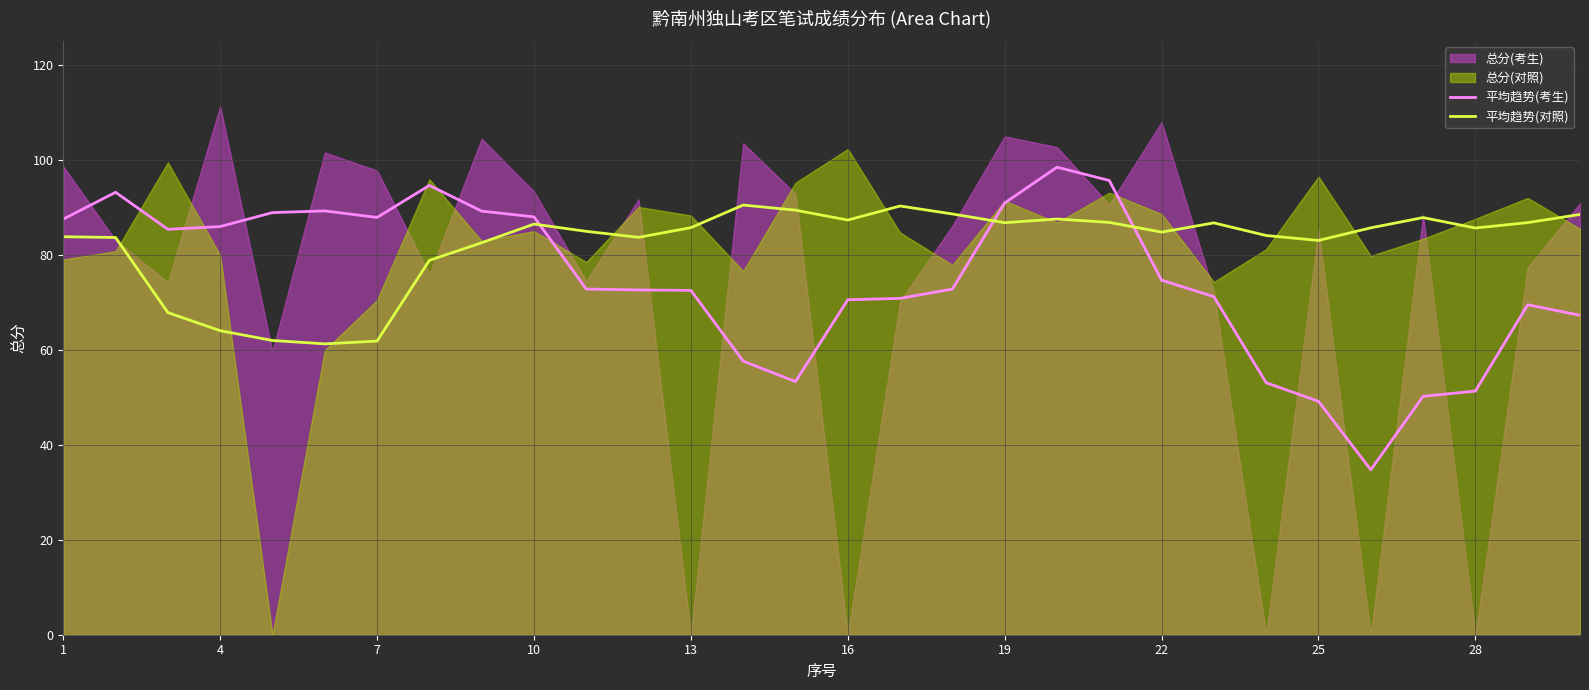

True or false: 平均趋势(对照) has a value of 85.7 at 28.

True